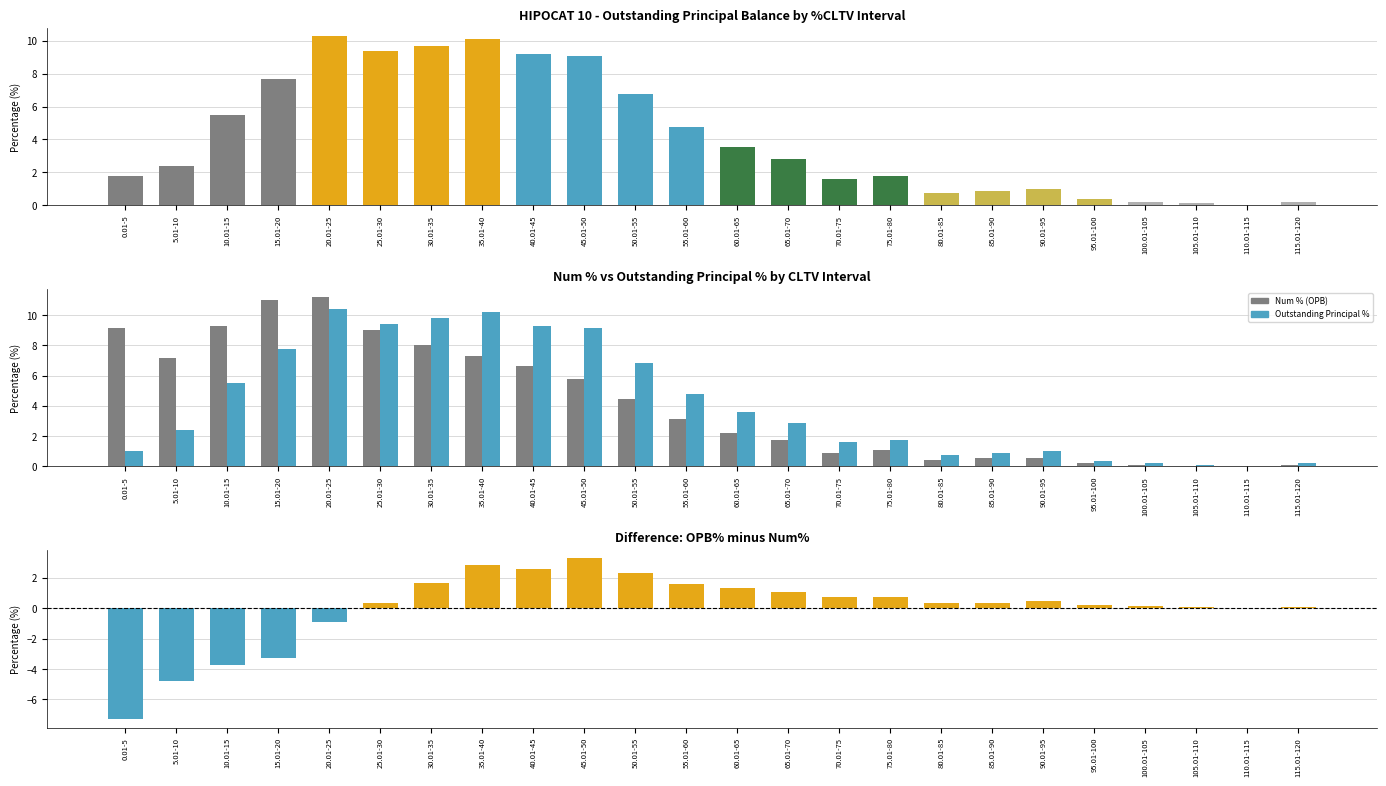

Rank the series by their maximum value, from highest to lowest.

Num % (OPB), Outstanding Principal %, Outstanding Principal Balance %, OPB% minus Num%